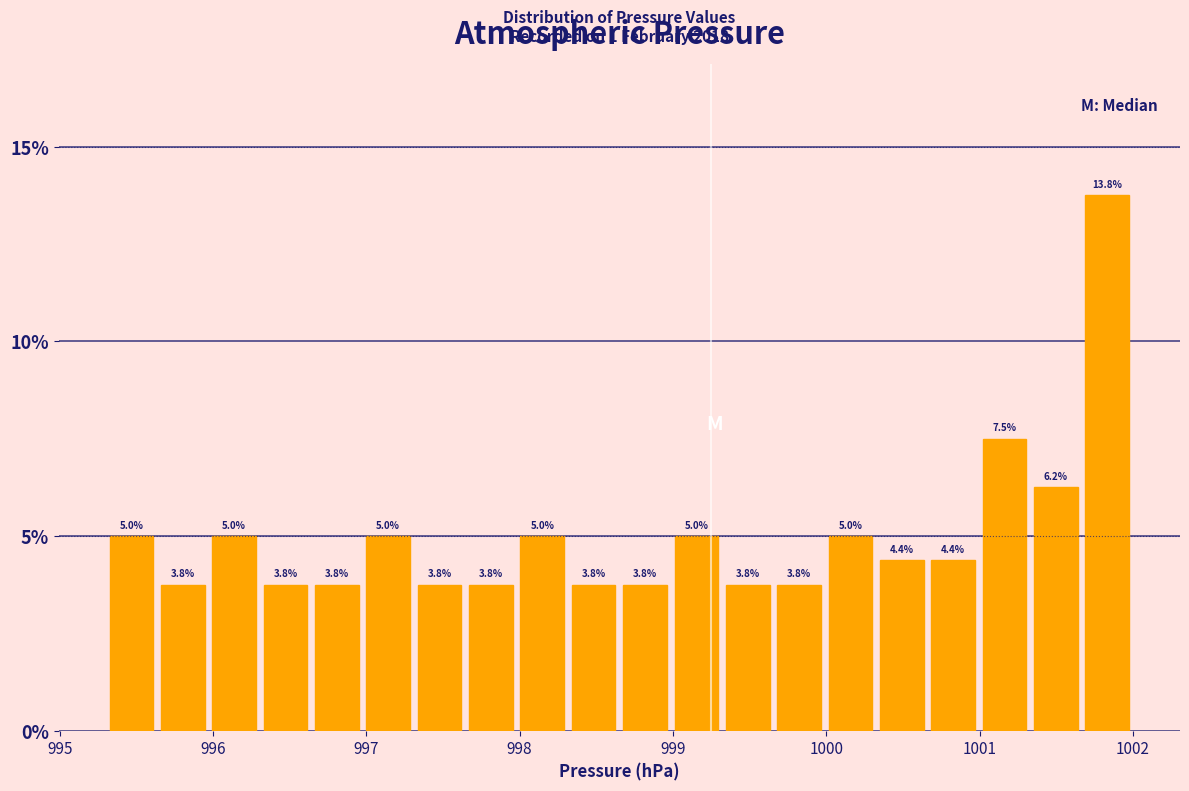

Around what value on the x-axis is the tallest bar? Give the approximate position of its centre, as read against the axis.

1001.8